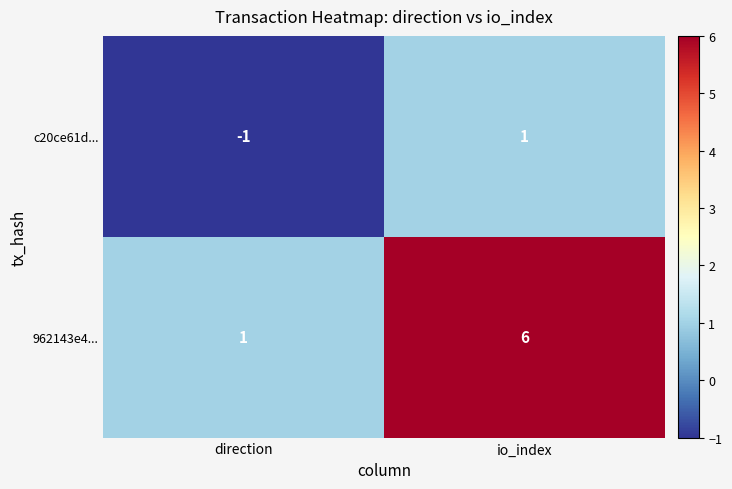

Reading left to right, list all the values displayed in this chart.

c20ce61d...: -1	1
962143e4...: 1	6